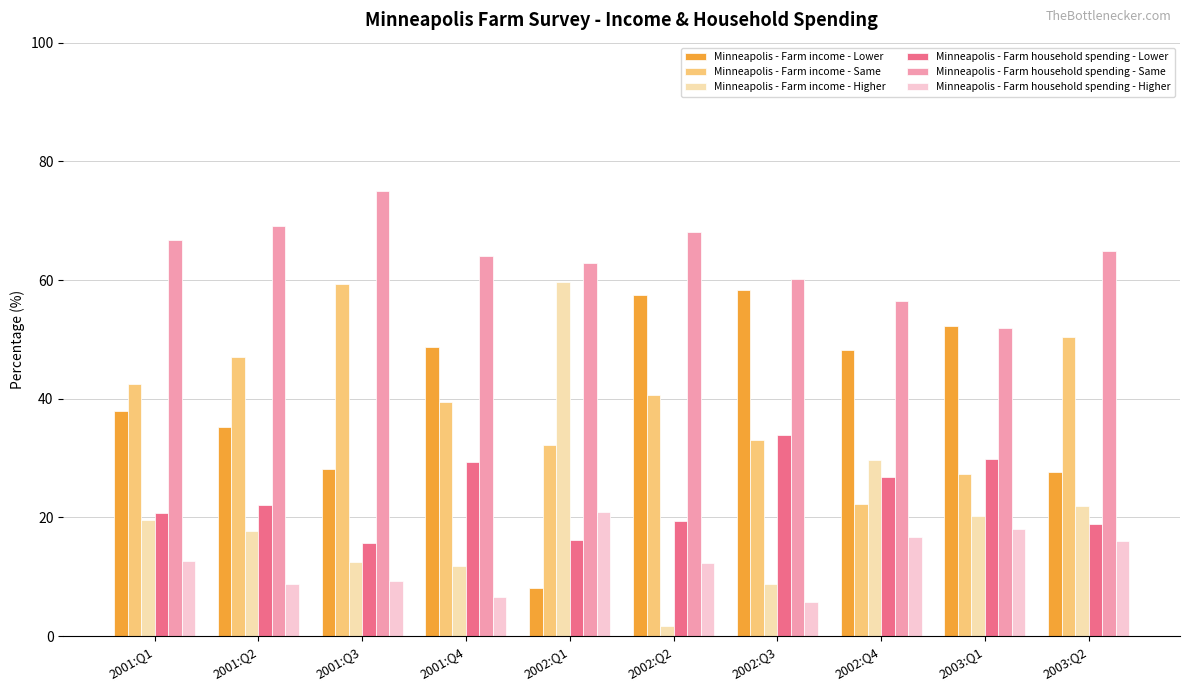

What is the spread (max minus min) of values at 2002:Q3?

54.4